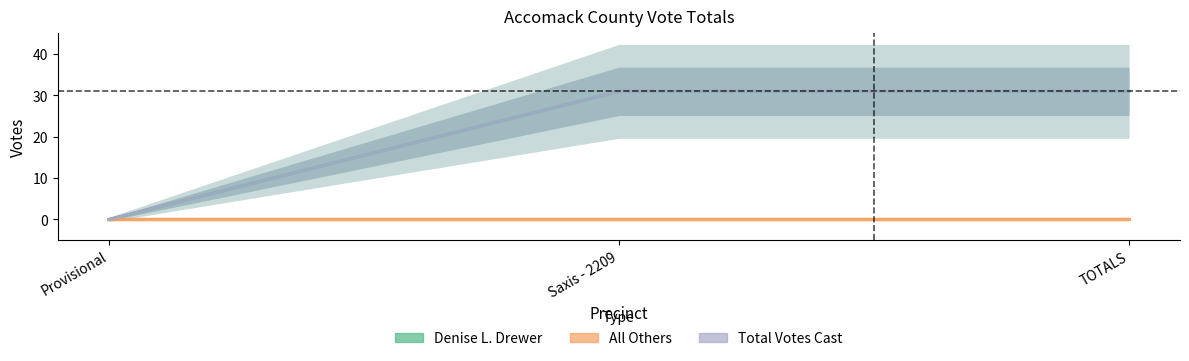

Is it true that Total Votes Cast equals 19 at TOTALS?

False